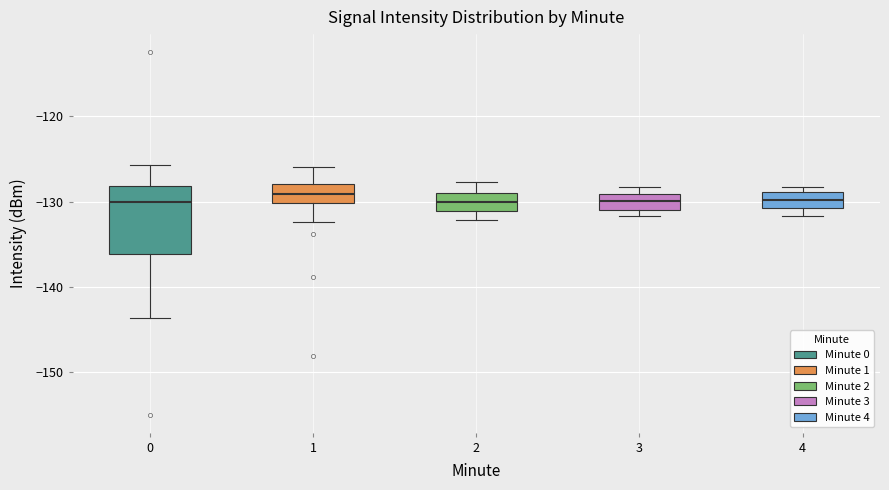

Where is the upper edge of the box at x = 0 on the y-axis? The values are not printed on the chart, so give them approximately, as read against the axis.

-128